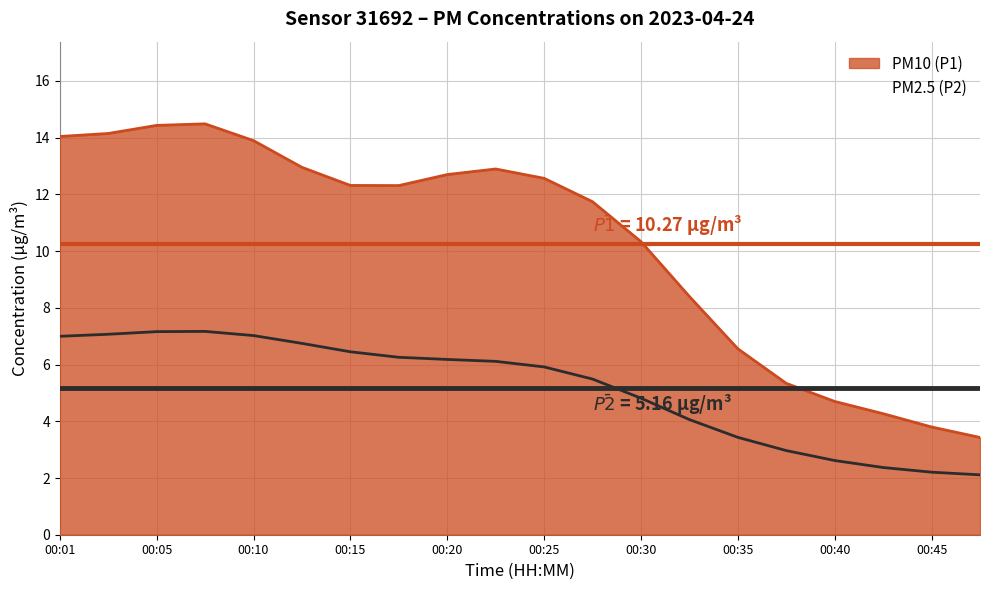

Where does the PM2.5 (P2) series first go above 6?

00:01